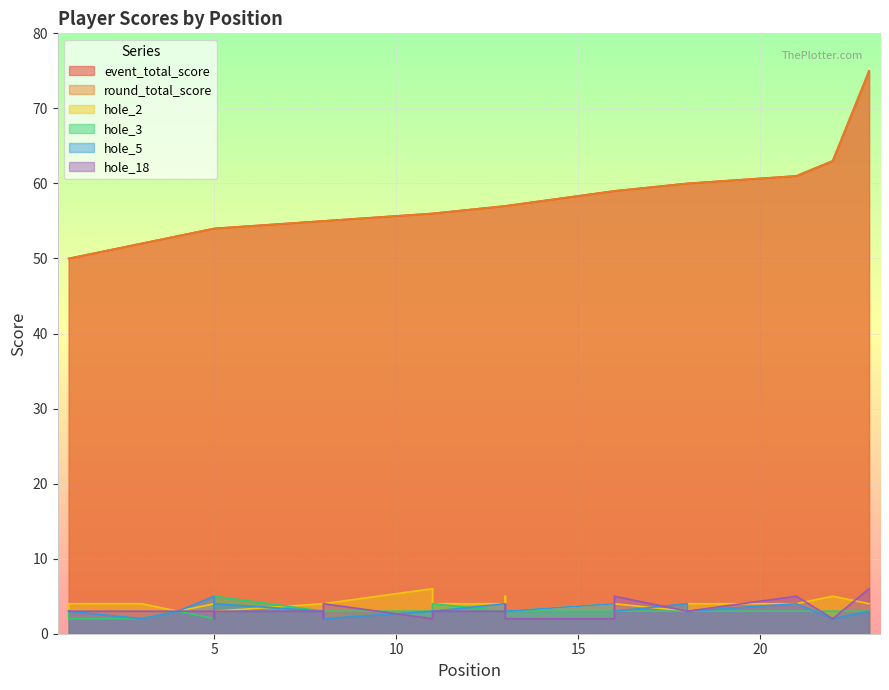

What is the sum of the event_total_score values at 21 and 11?

117